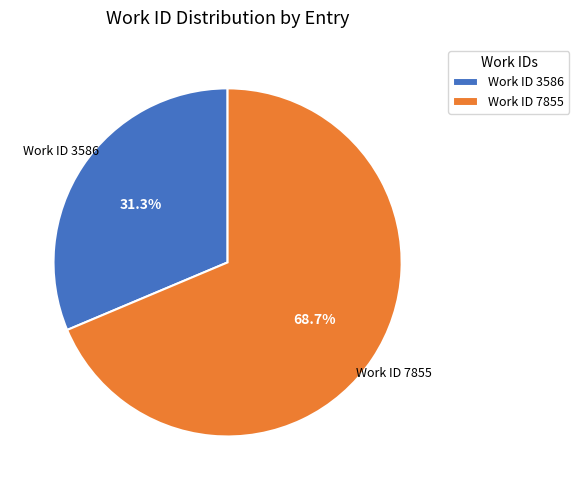

What percentage is the Work ID 3586 slice, to the nearest percent?

31%